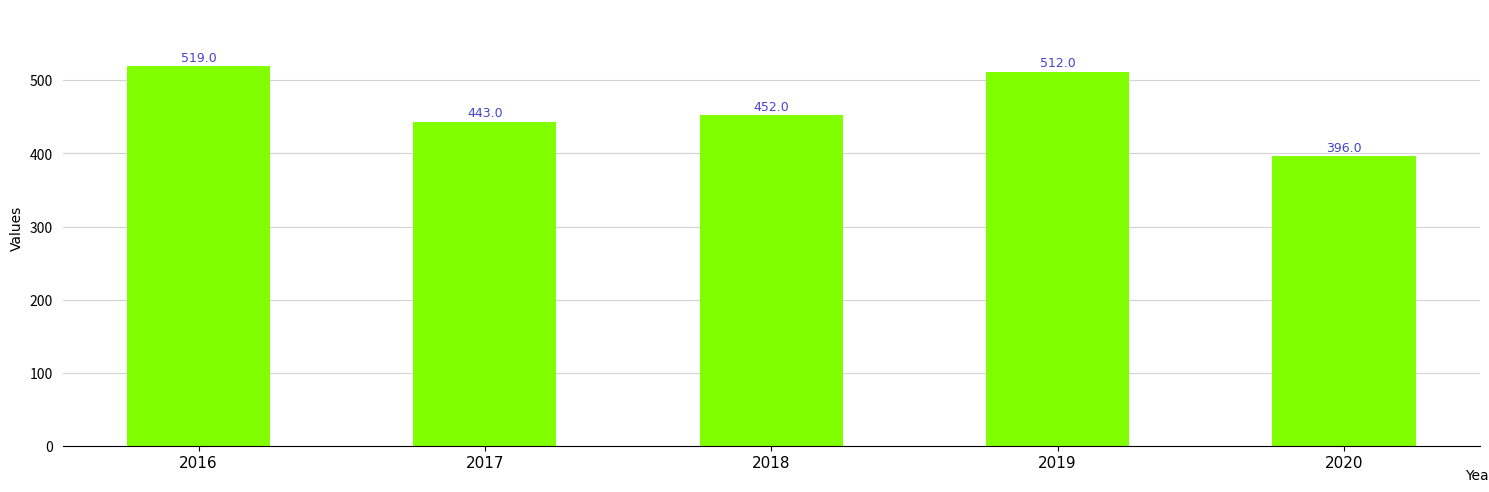

Reading right to left, extract all data points from this chart.

396	512	452	443	519